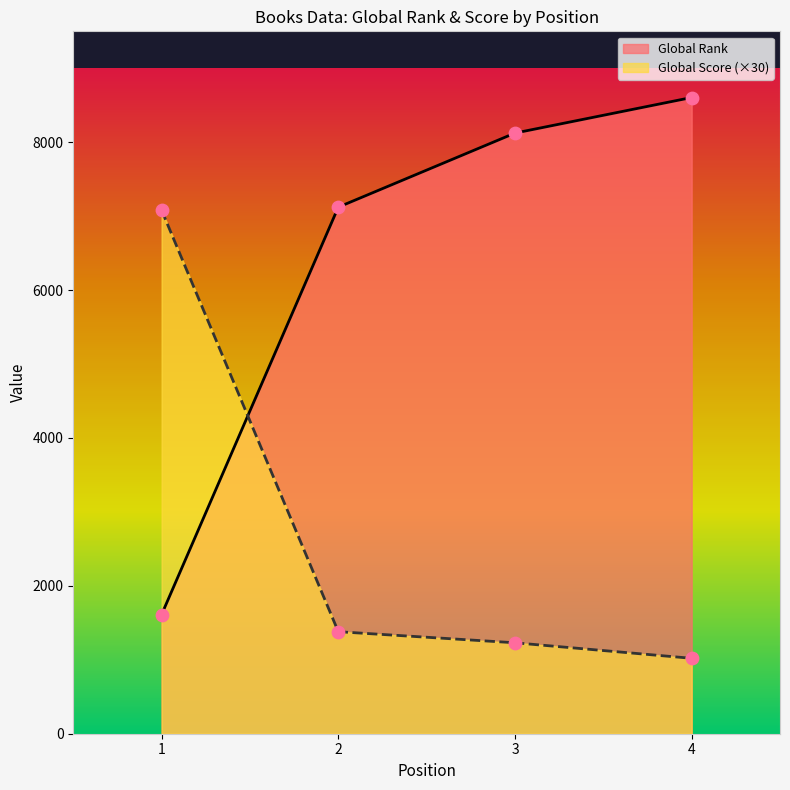

Which series has the largest Y range (max minus min)?

Global Rank